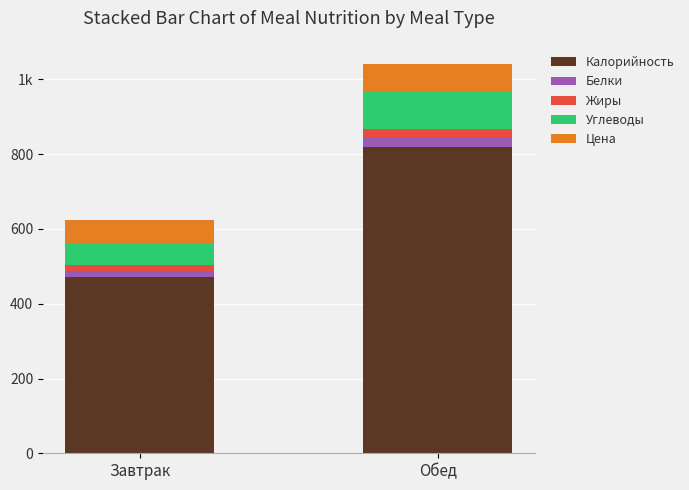

Rank the categories by Калорийность value from lowest to highest.

Завтрак, Обед